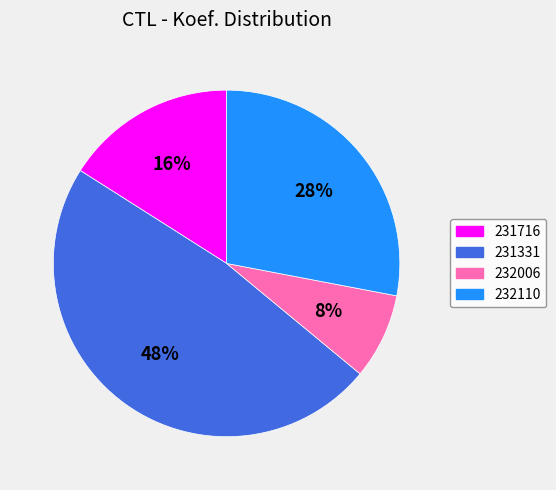

Does 232110 represent more than half of the total?

No